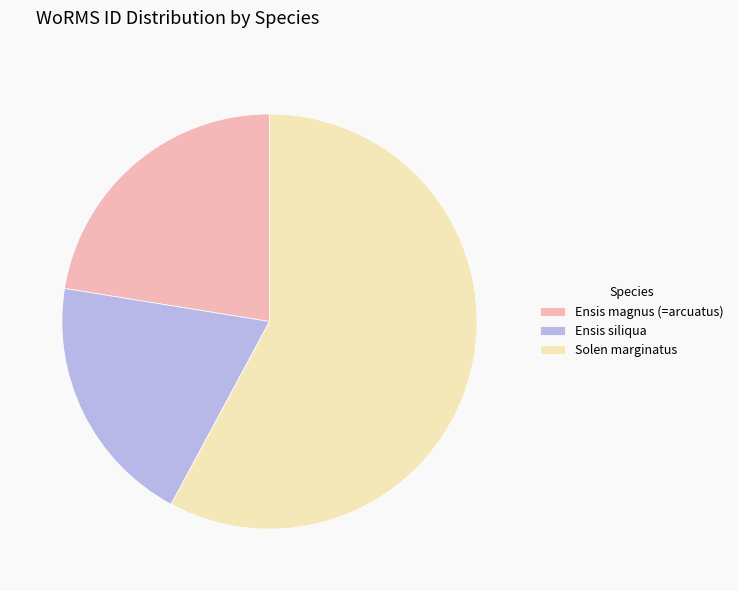

Is the sum of Solen marginatus and Ensis magnus (=arcuatus) greater than half?

Yes